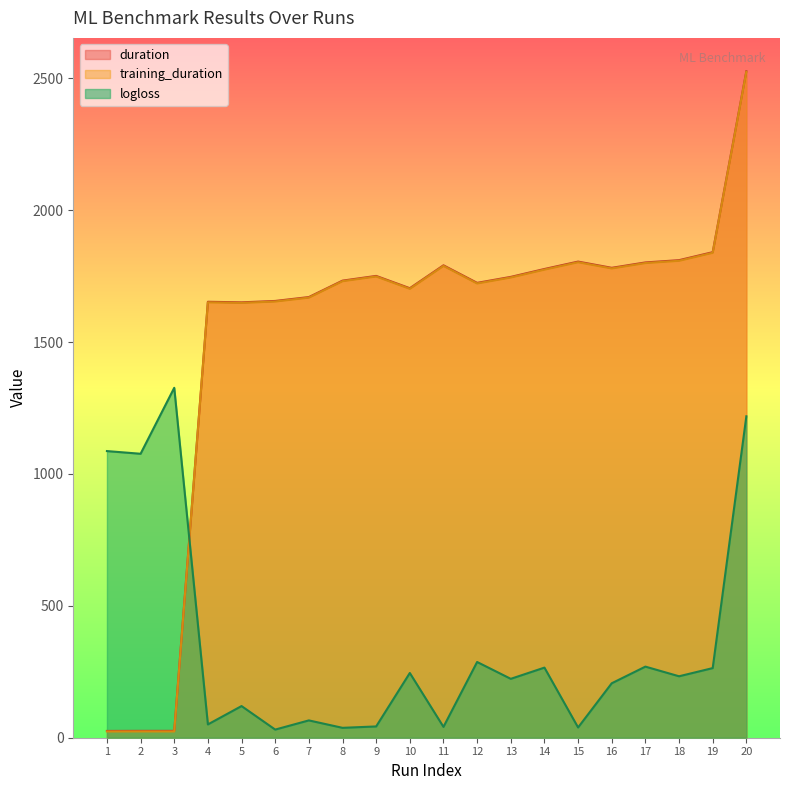

Is it true that training_duration equals 23.8 at 3?

True